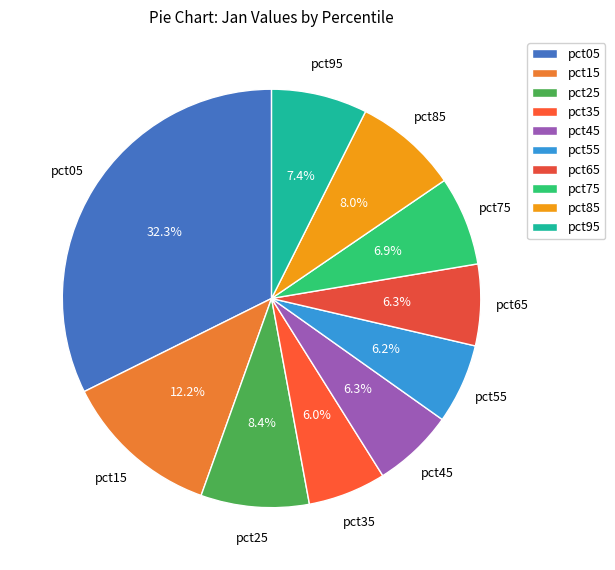

What is the total percentage of pct75 and pct85?

14.9%